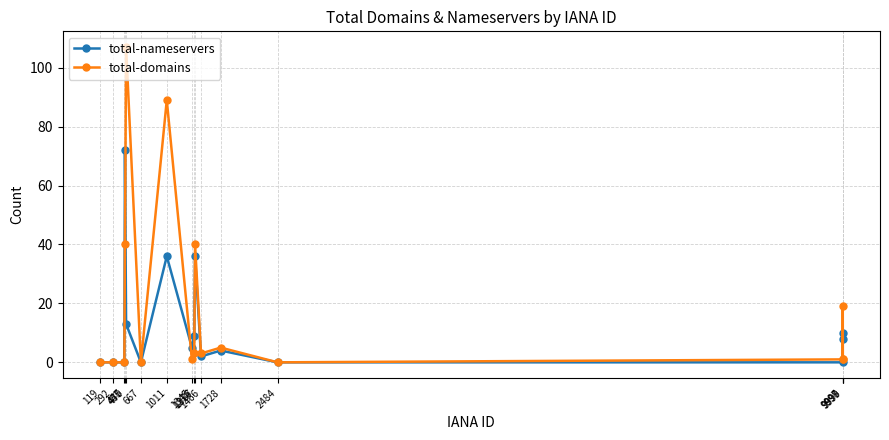

Reading left to right, what are all the values shown in this chart?

total-nameservers: 119=0	292=0	447=0	455=72	470=13	667=0	1011=36	1345=5	1376=9	1387=36	1466=2	1728=4	2484=0	9997=0	9998=10	9999=8
total-domains: 119=0	292=0	447=0	455=40	470=107	667=0	1011=89	1345=1	1376=3	1387=40	1466=3	1728=5	2484=0	9997=1	9998=19	9999=1